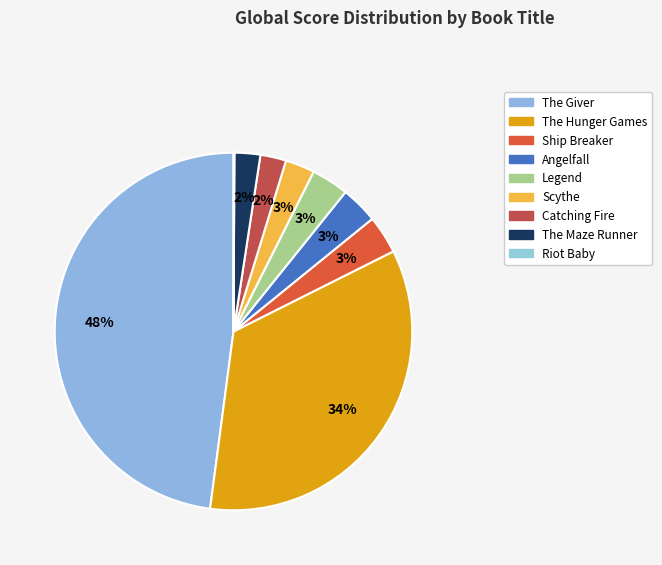

Is there any slice that represents more than half of the pie?

No